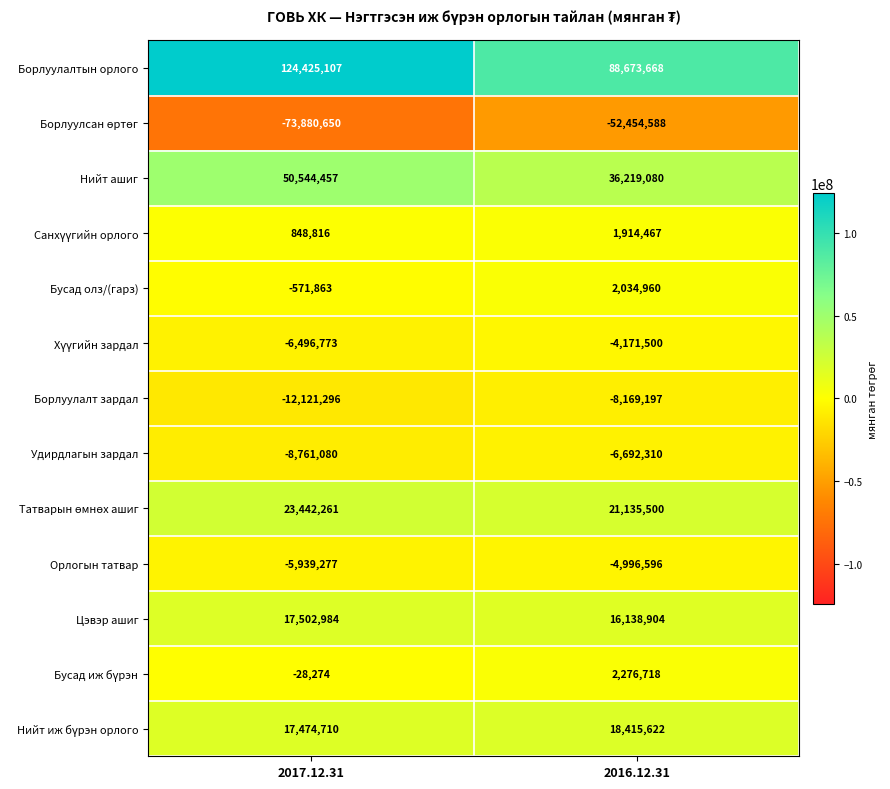

Which series has the largest total across all categories?

Борлуулалтын орлого